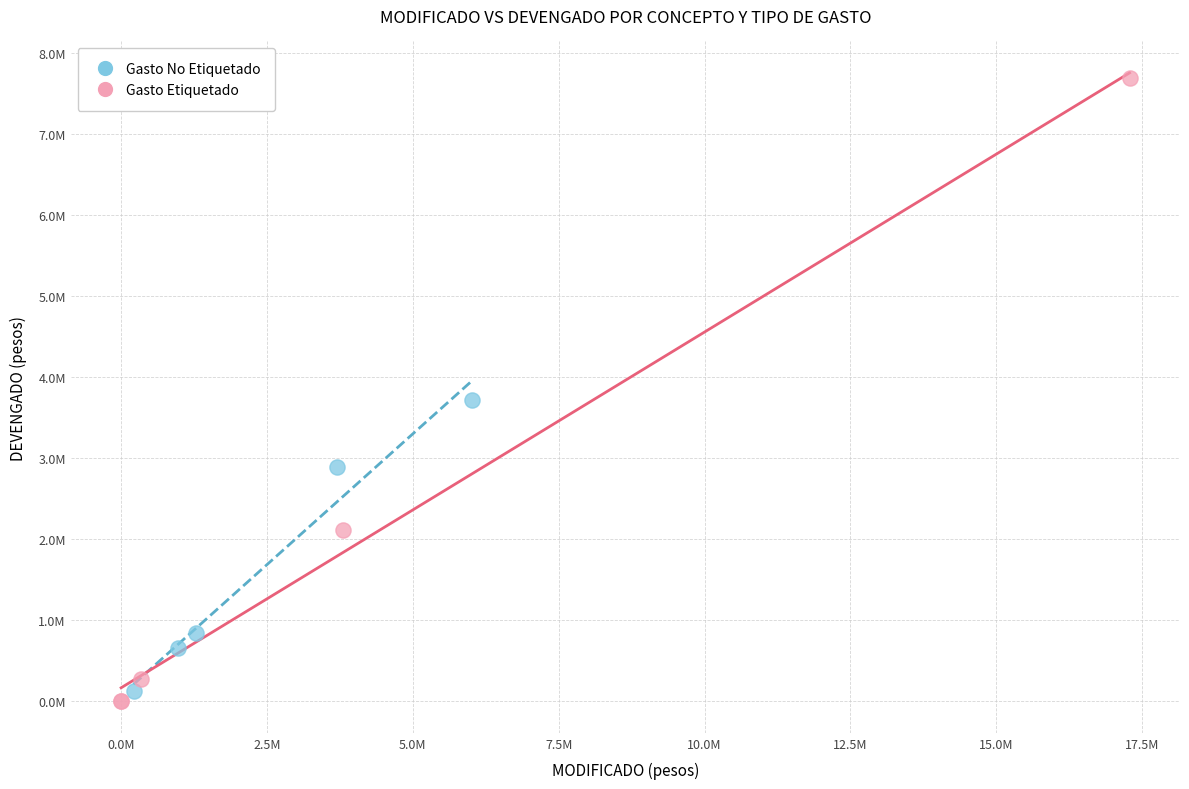

What are all the series names shown in the legend?

Gasto No Etiquetado, Gasto Etiquetado